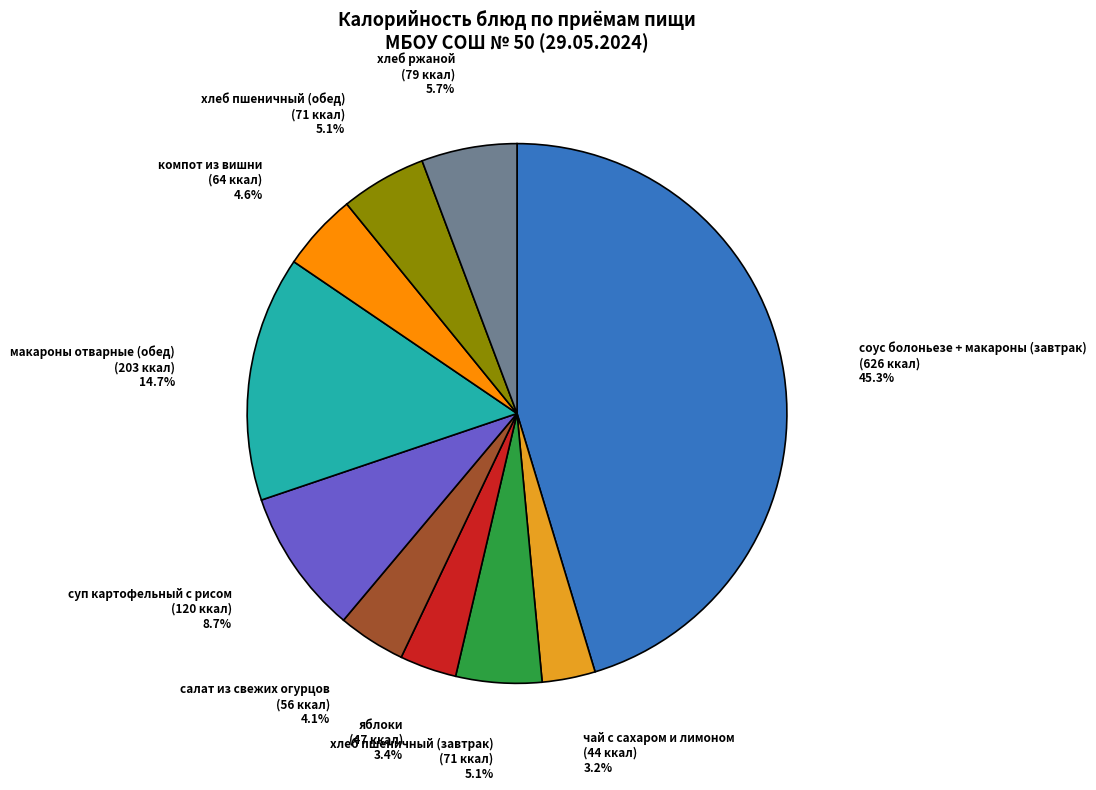

How many slices are in this pie chart?

10